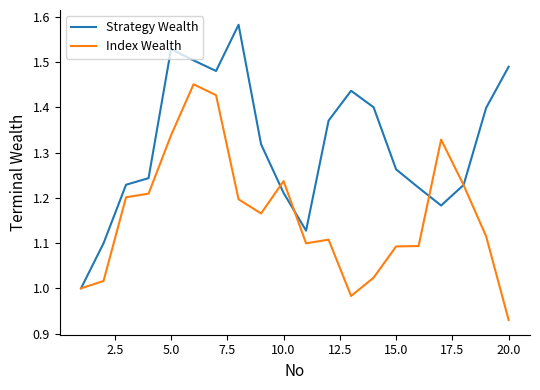

Which series has the widest spread of values?

Strategy Wealth